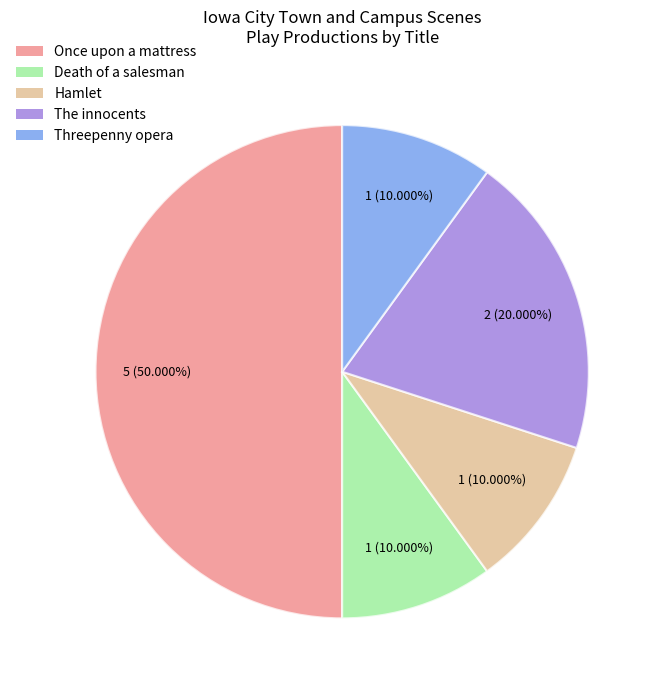

How many segments does this pie chart have?

5